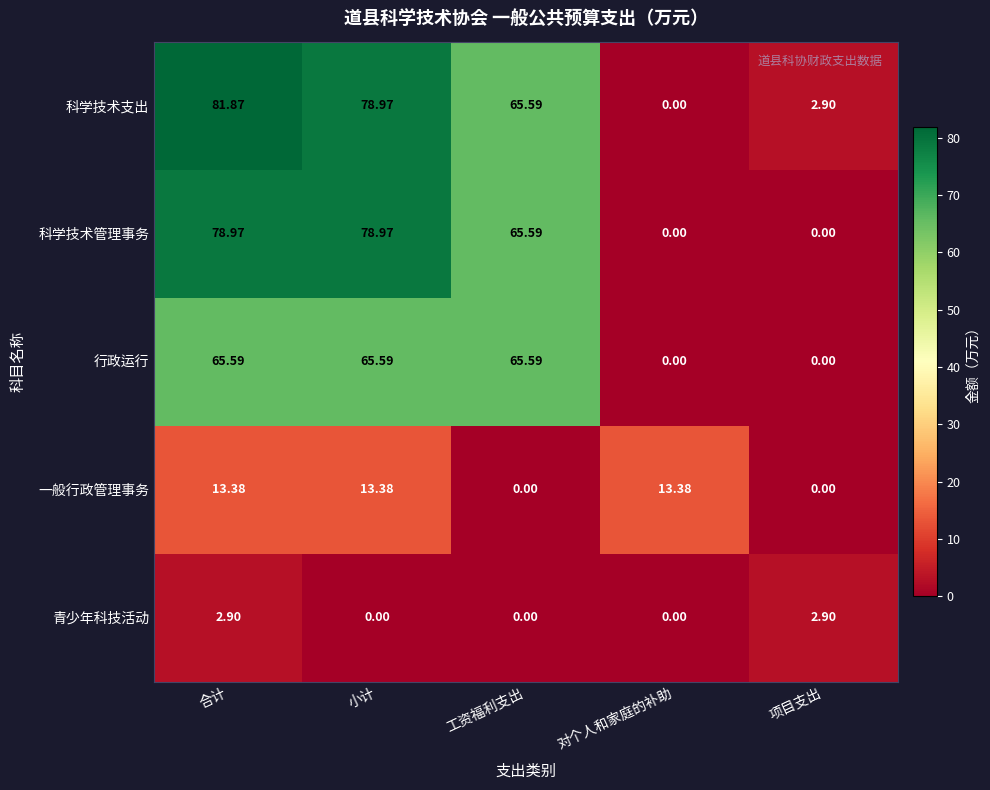

What is the maximum value shown in the chart?

81.9